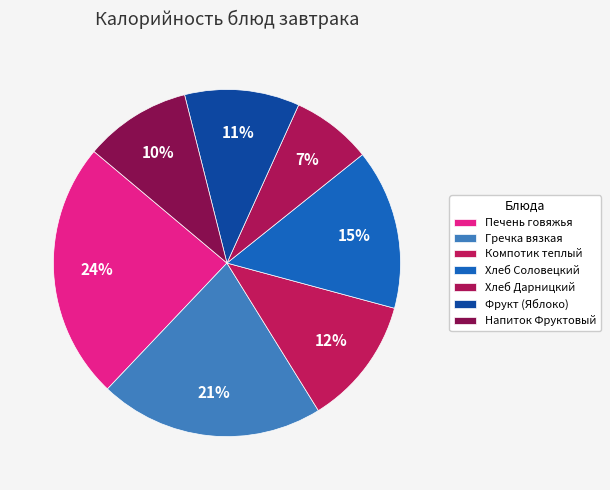

What percentage is the Хлеб Соловецкий slice, to the nearest percent?

15%